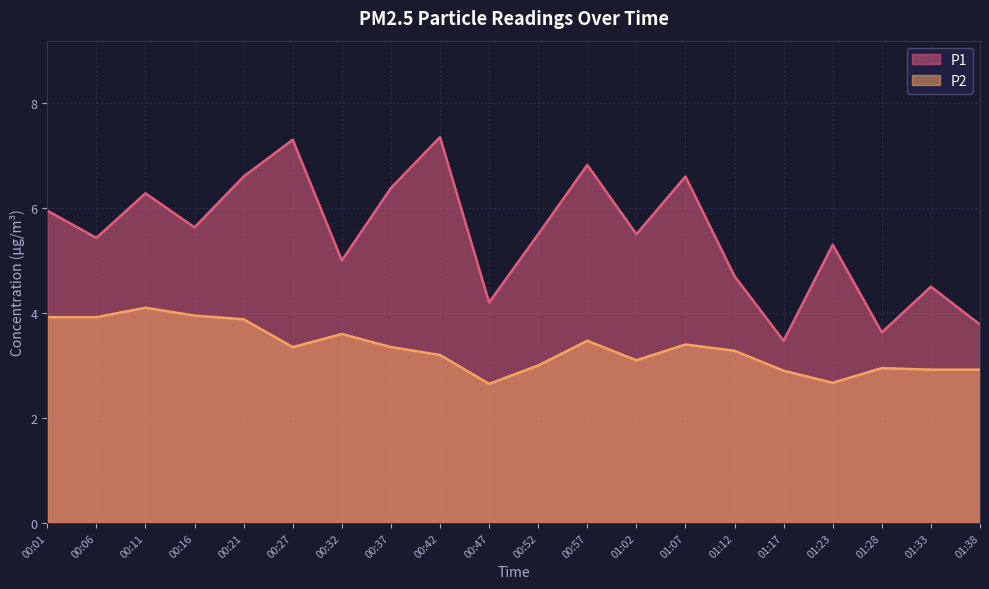

Between 00:16 and 00:01, which is larger?

00:01